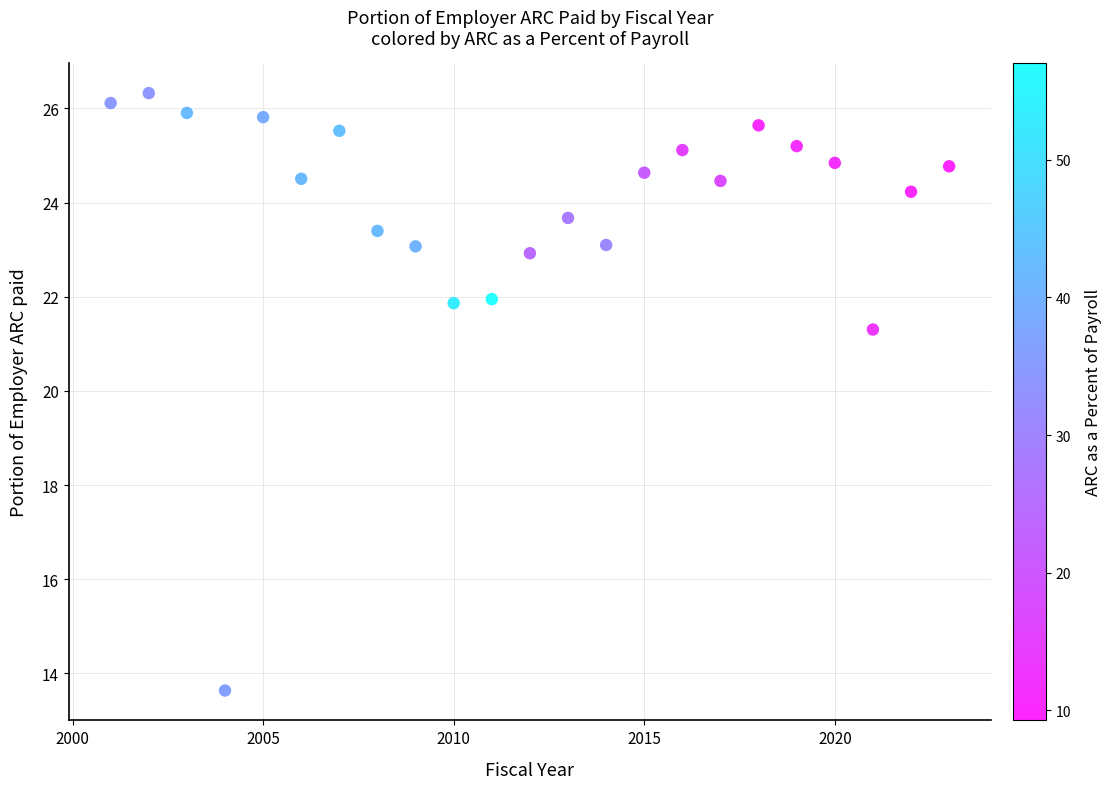

What Y value in the scatter plot is closest to 19?

21.3